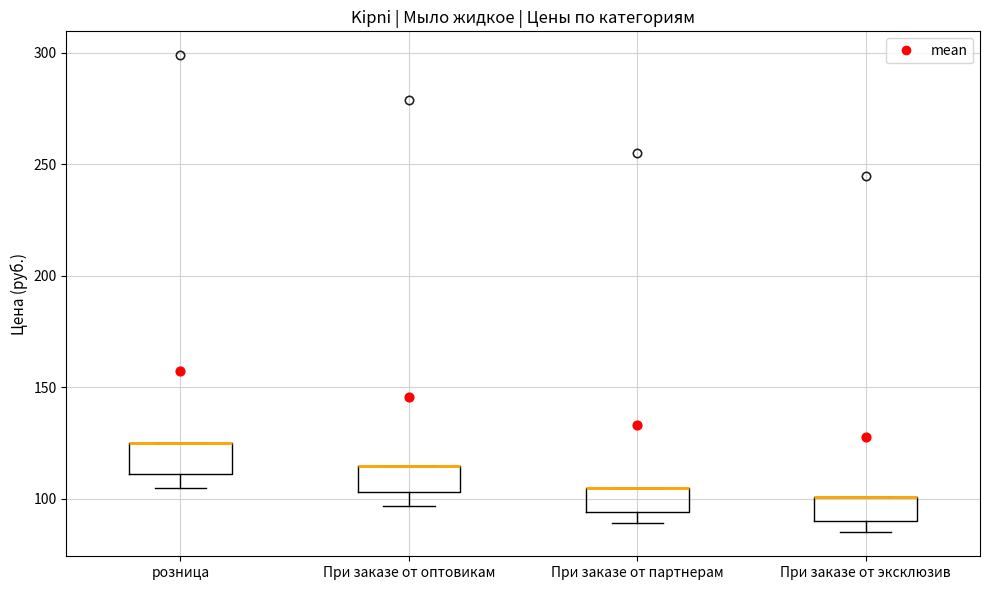

Where is the upper edge of the box for При заказе от эксклюзив on the y-axis? The values are not printed on the chart, so give them approximately, as read against the axis.

100